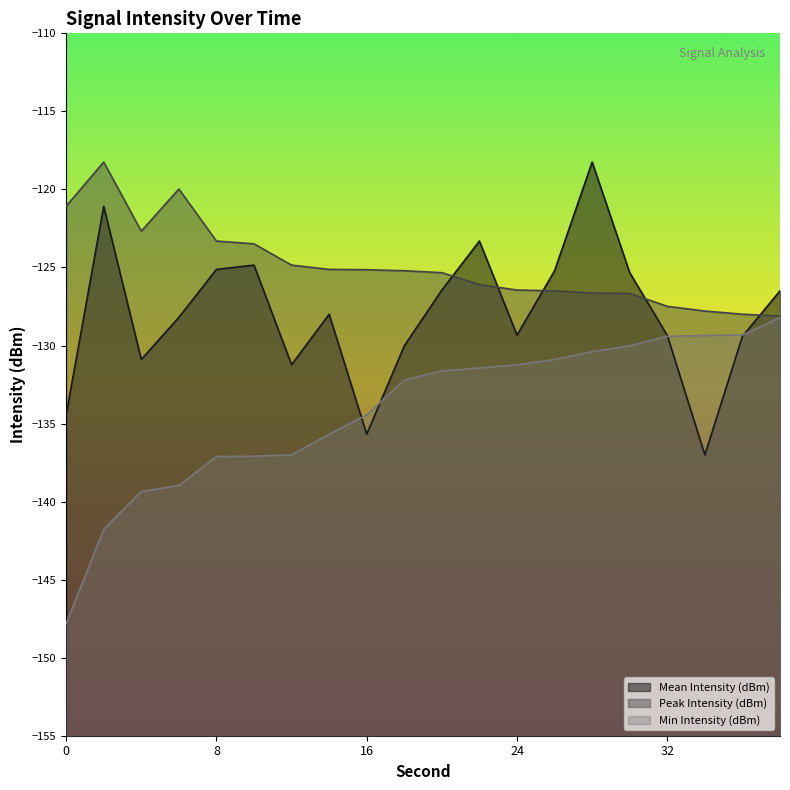

What is the sum of the Peak Intensity (dBm) values at 8 and 36?

-251.3